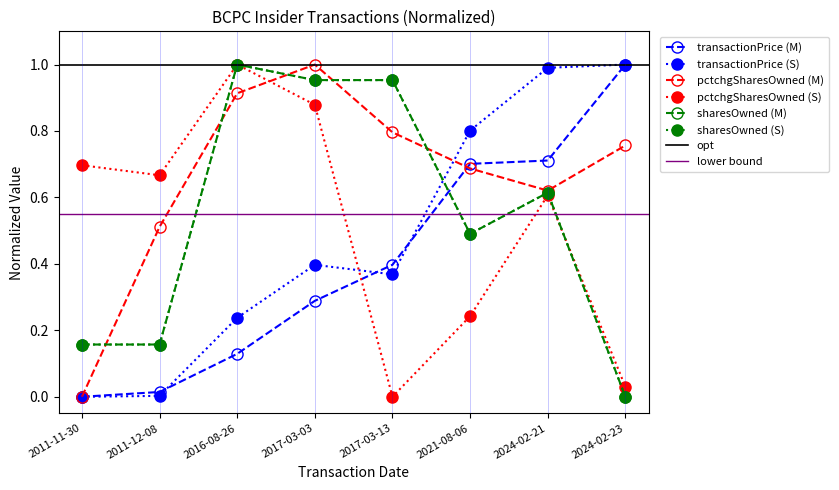

Is it true that sharesOwnedFollowingTransaction (S) equals 0.2 at 2011-11-30?

True